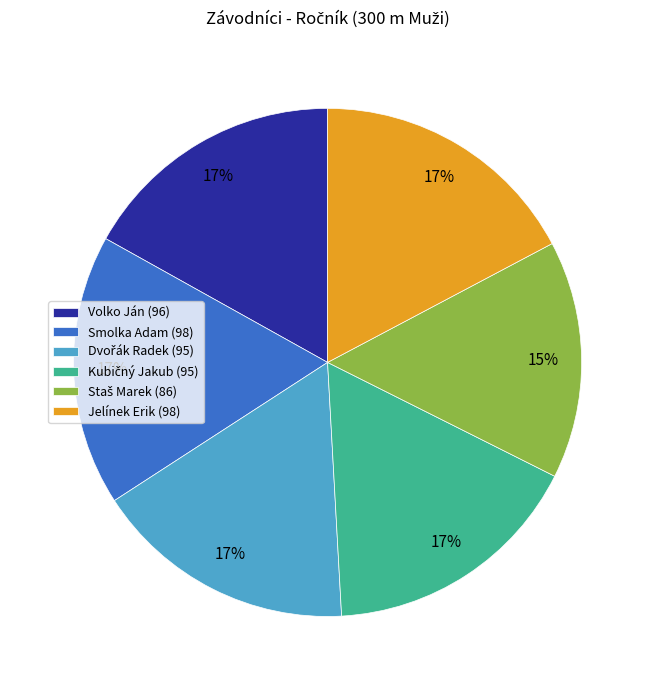

To the nearest percent, what portion does Volko Ján (96) represent?

17%